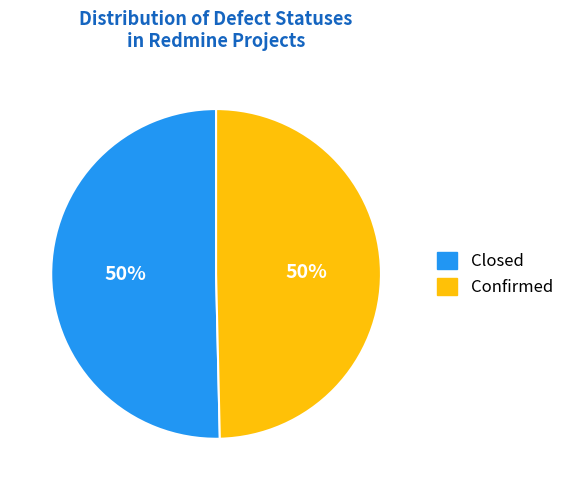

To the nearest percent, what portion does Confirmed represent?

50%